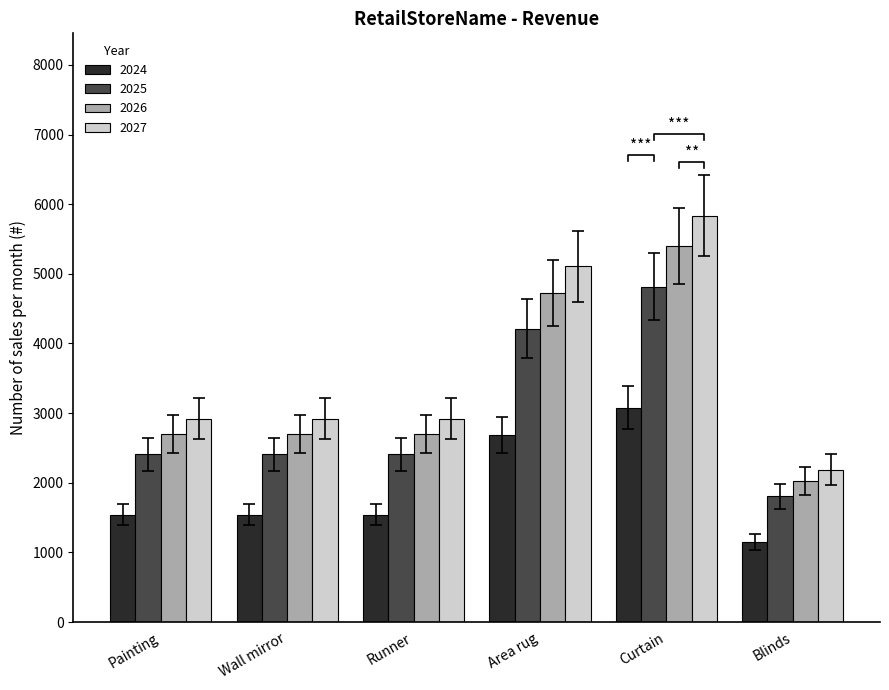

At which category does the chart reach its minimum across all series?

Blinds